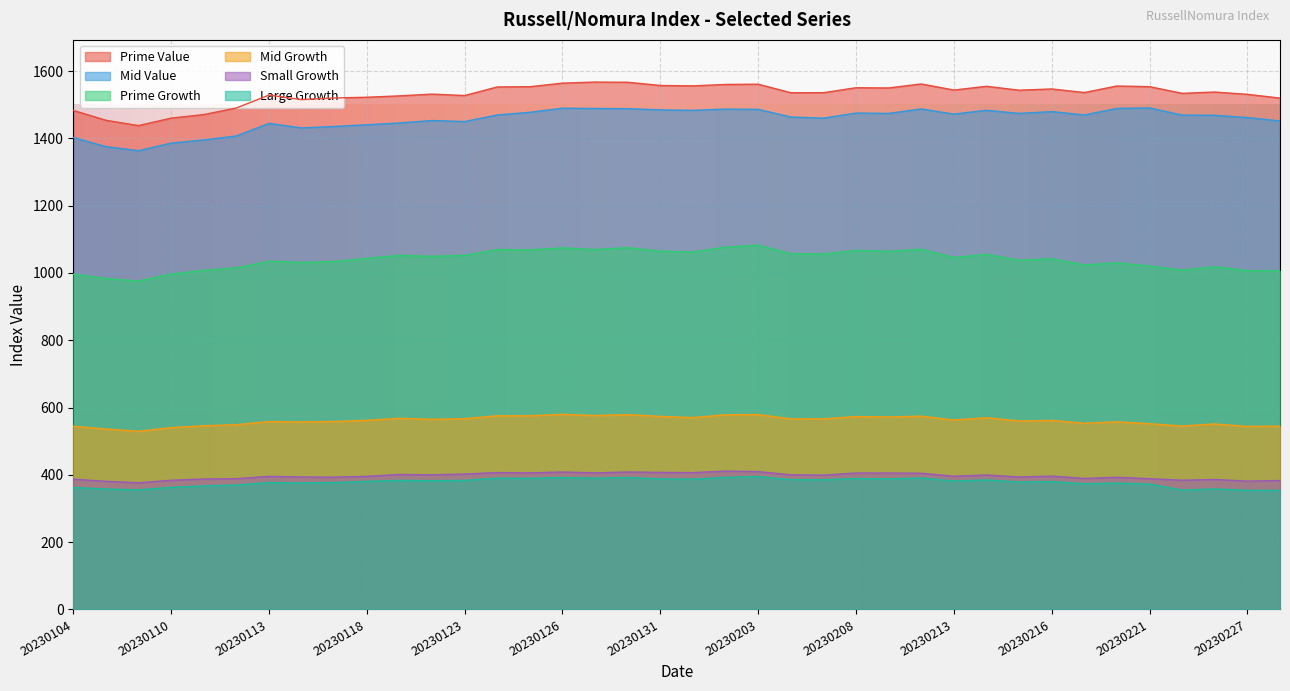

At which category does the chart reach its peak across all series?

20230127